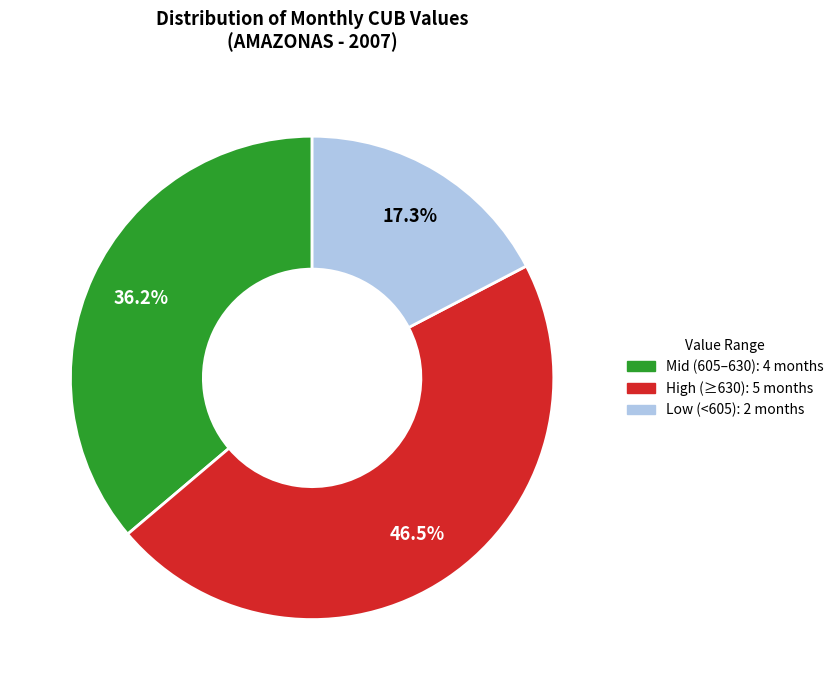

Does any single category account for the majority?

No